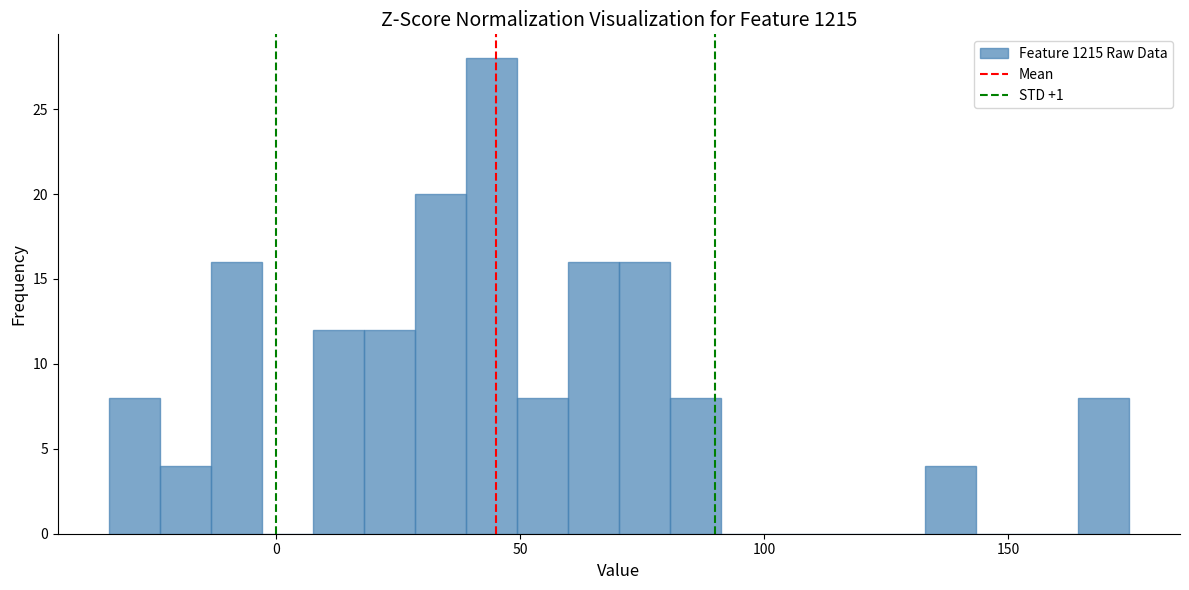

Around what value on the x-axis is the tallest bar? Give the approximate position of its centre, as read against the axis.

45